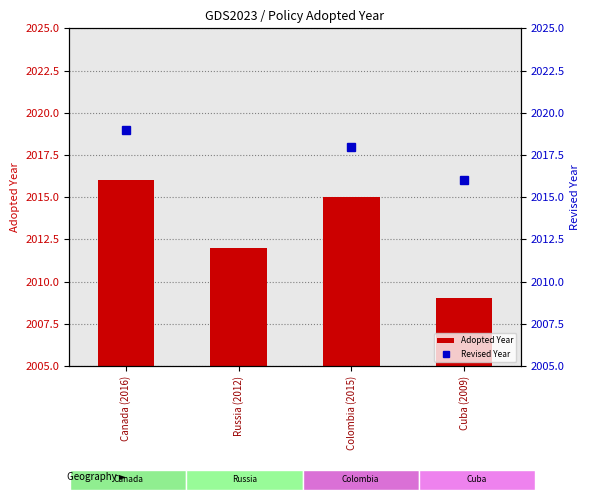

Are the bars grouped side by side (vs. stacked)?

No